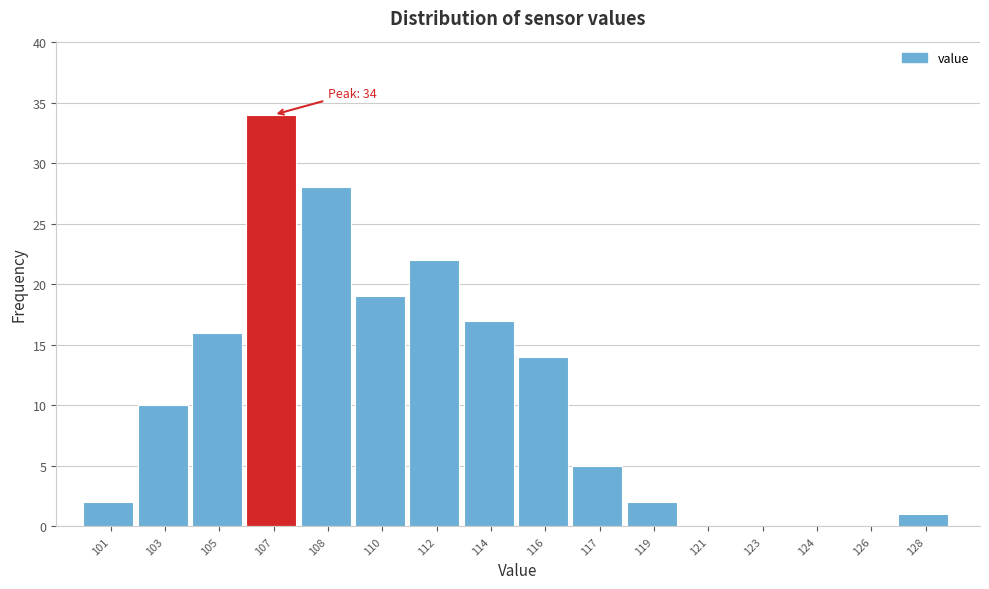

Reading left to right, extract all data points from this chart.

101=2	103=10	105=16	107=34	108=28	110=19	112=22	114=17	116=14	117=5	119=2	121=0	123=0	124=0	126=0	128=1